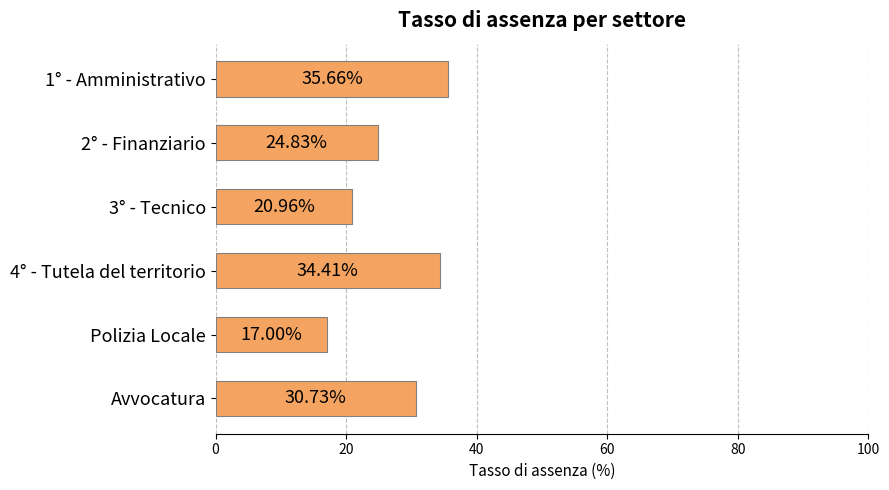

How many data points are above 30?

3